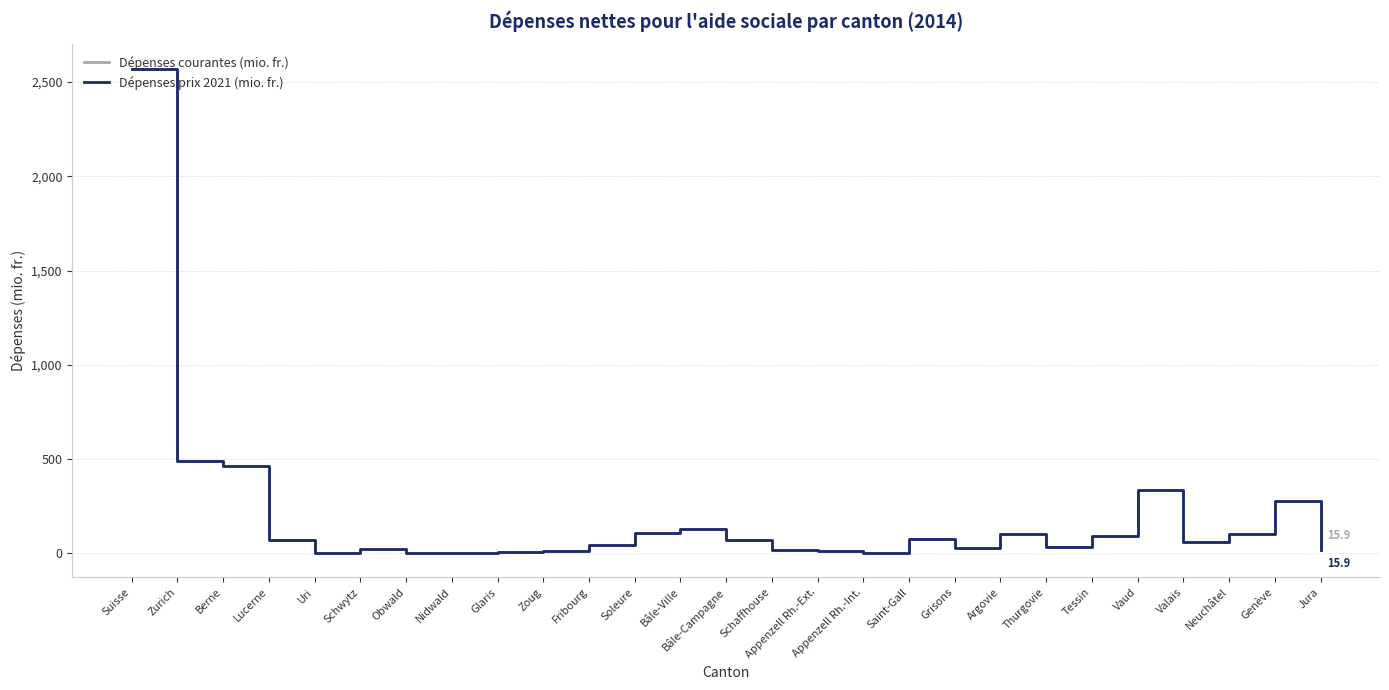

True or false: Dépenses courantes (mio. fr.) has more than 1 points higher than both neighbors.

True